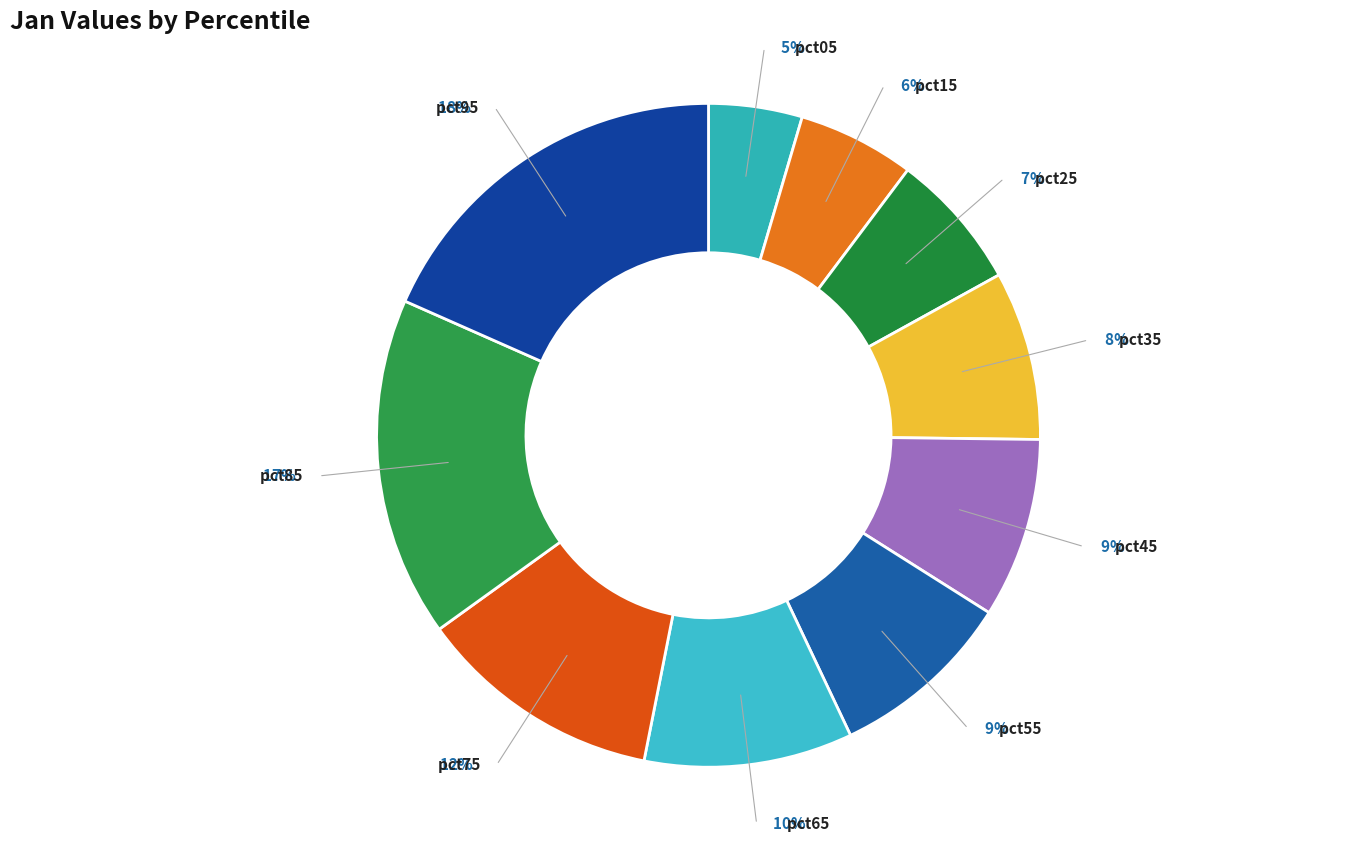

To the nearest percent, what portion does pct15 represent?

6%